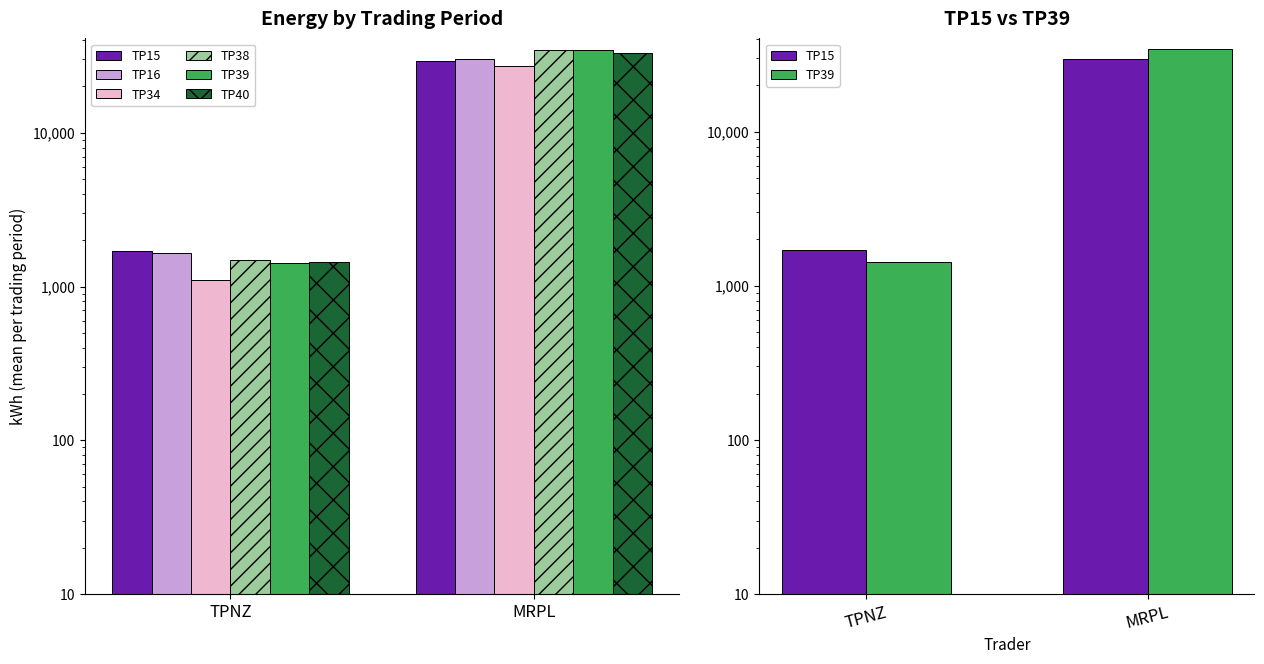

At which category is the sum across all series the highest?

MRPL